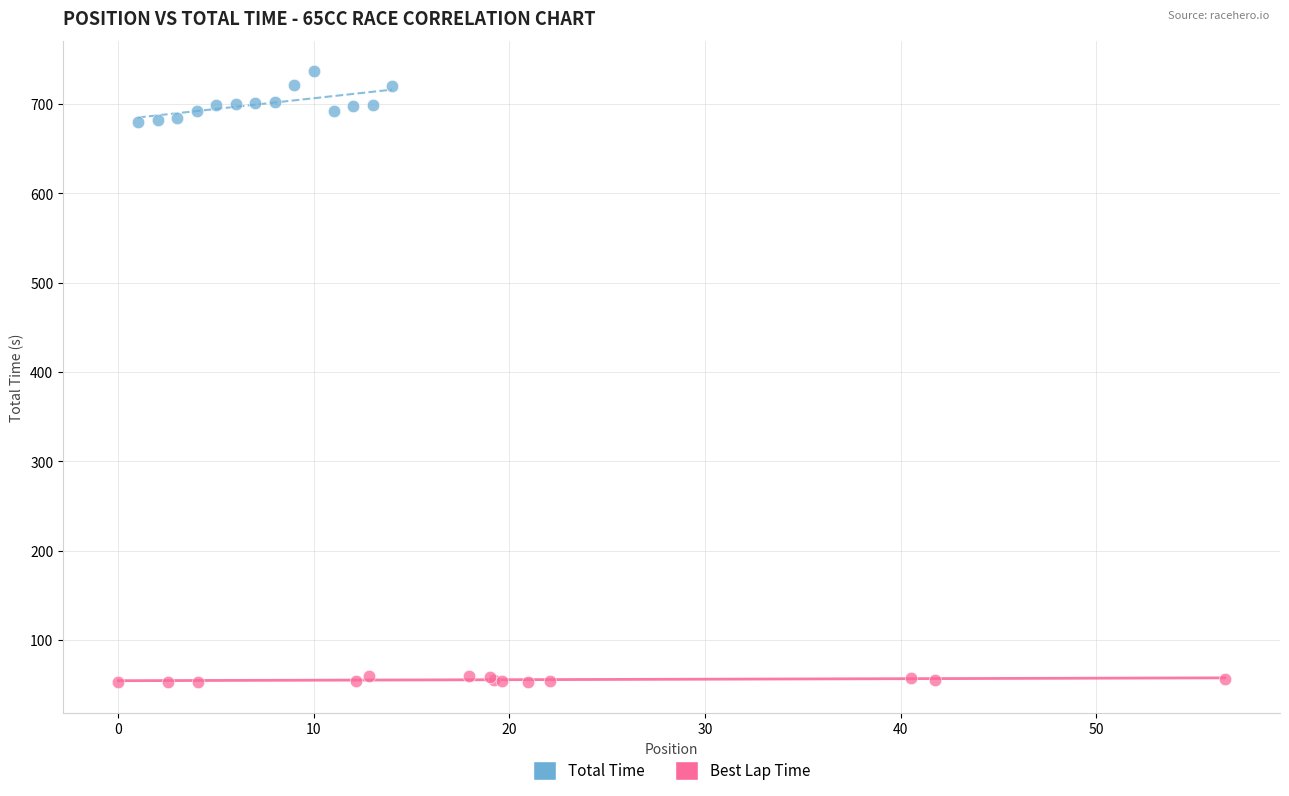

Which series has the widest spread of Y values?

Total Time